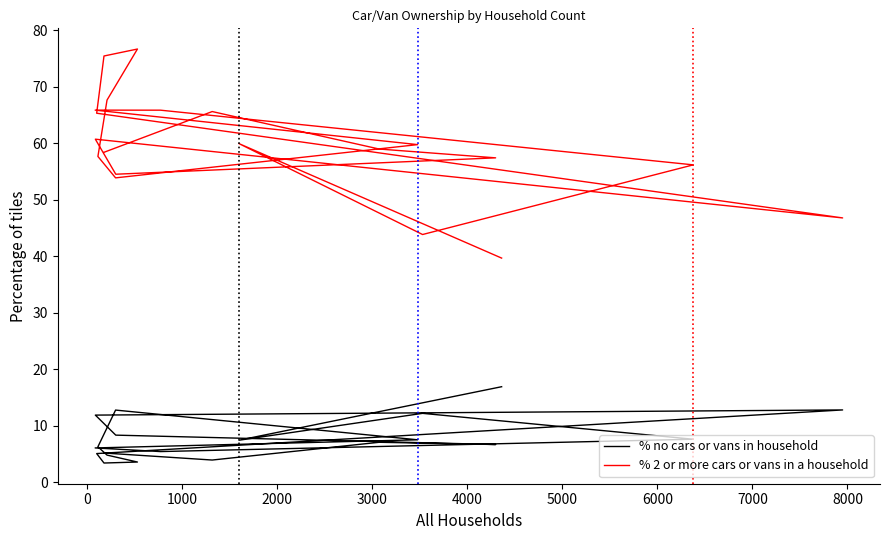

At 0, list the series in order from smallest to largest.

% no cars or vans in household, % 2 or more cars or vans in a household